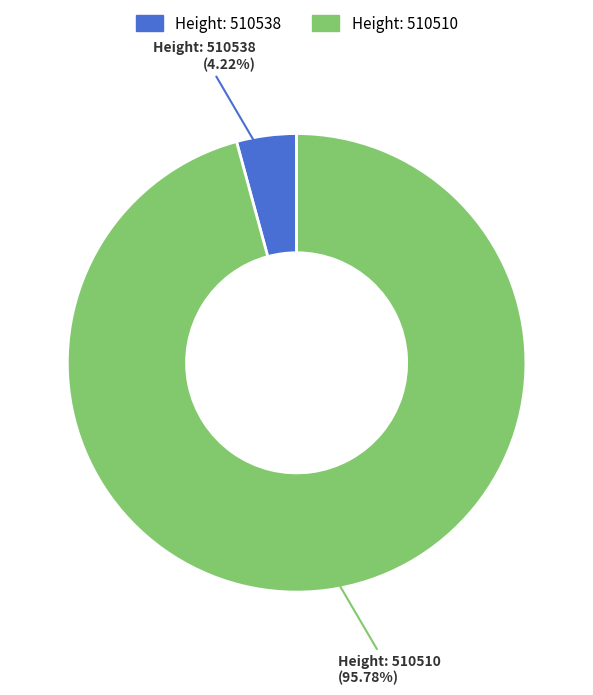

What is the largest slice in the pie chart?

Height: 510510